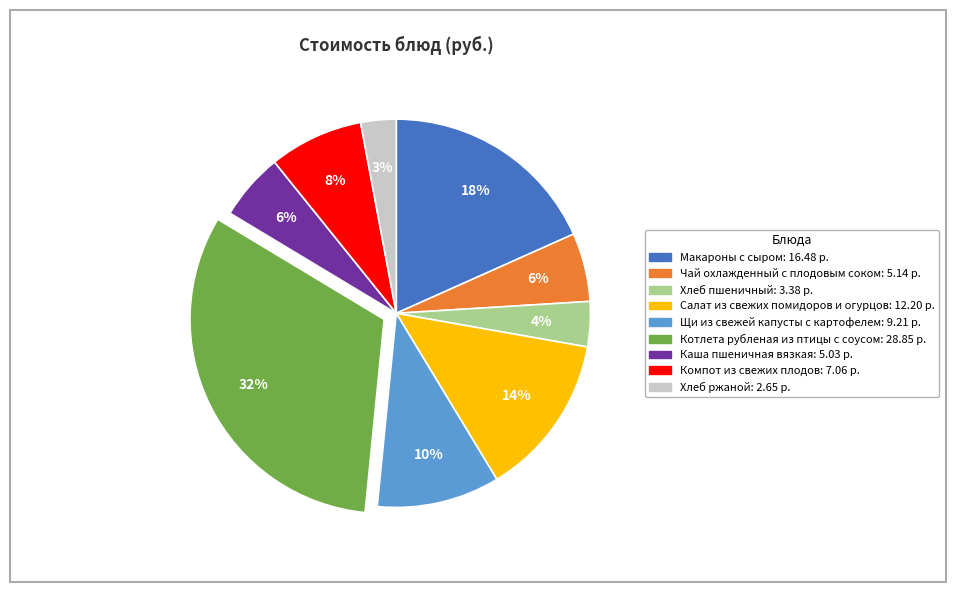

Does Каша пшеничная вязкая represent more than half of the total?

No